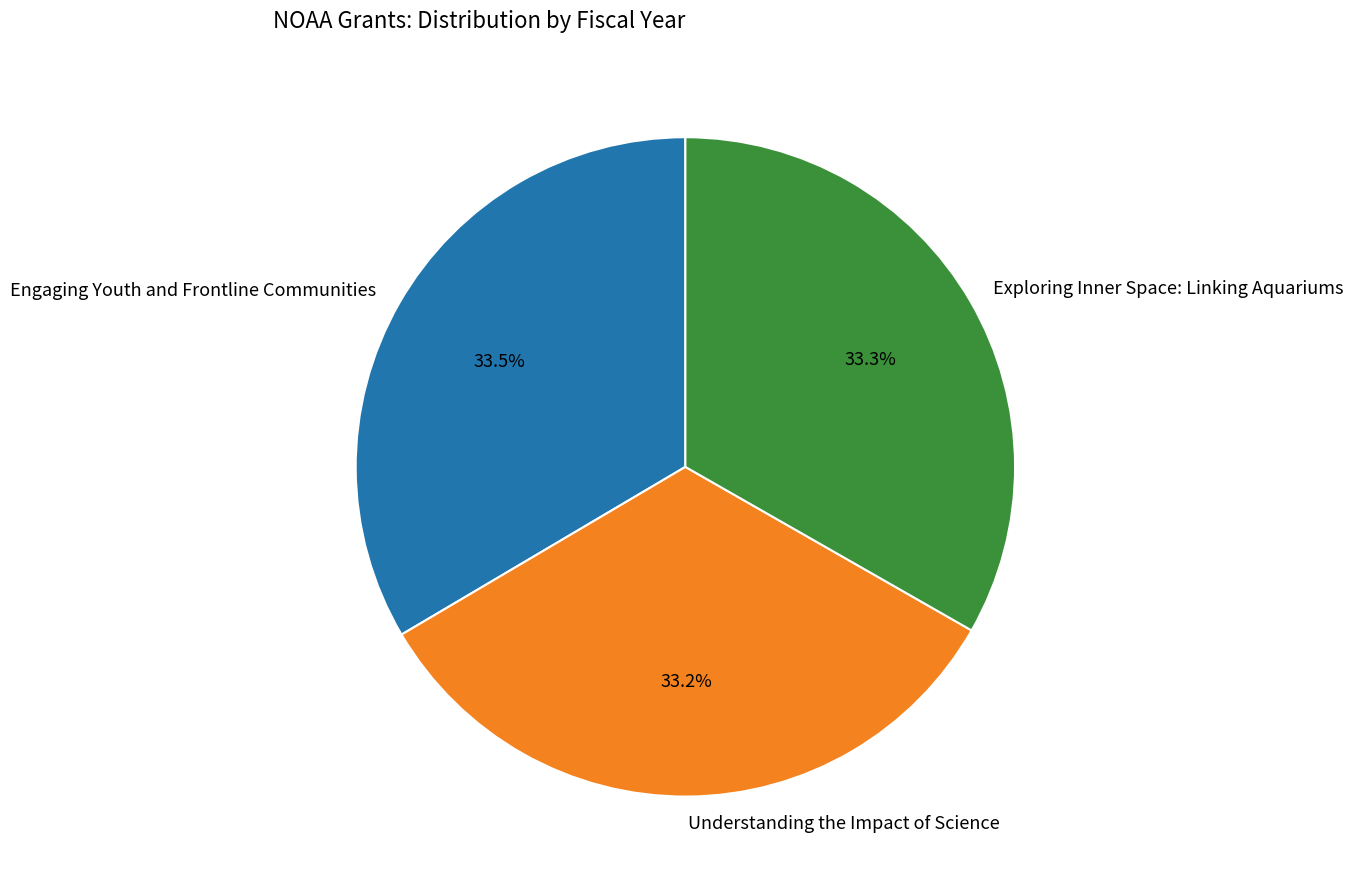

What is the ratio of the value at Understanding the Impact of Science to the value at Exploring Inner Space: Linking Aquariums?

1.0